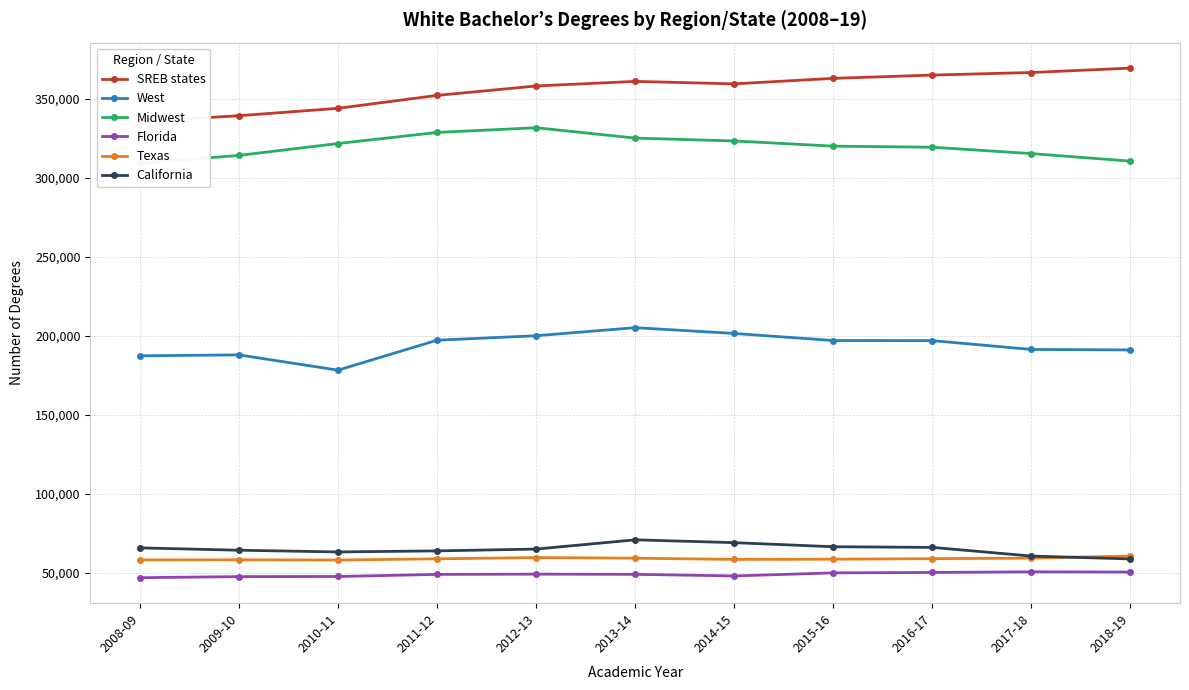

True or false: Midwest and California cross at least once.

False